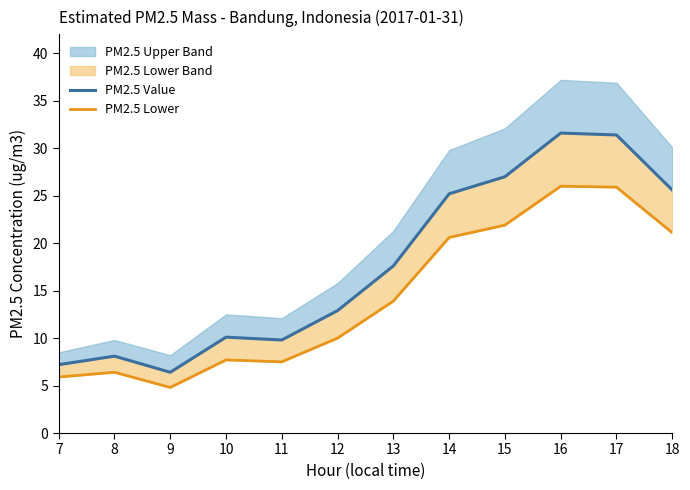

How many values in the PM2.5 Lower series exceed 13?

6